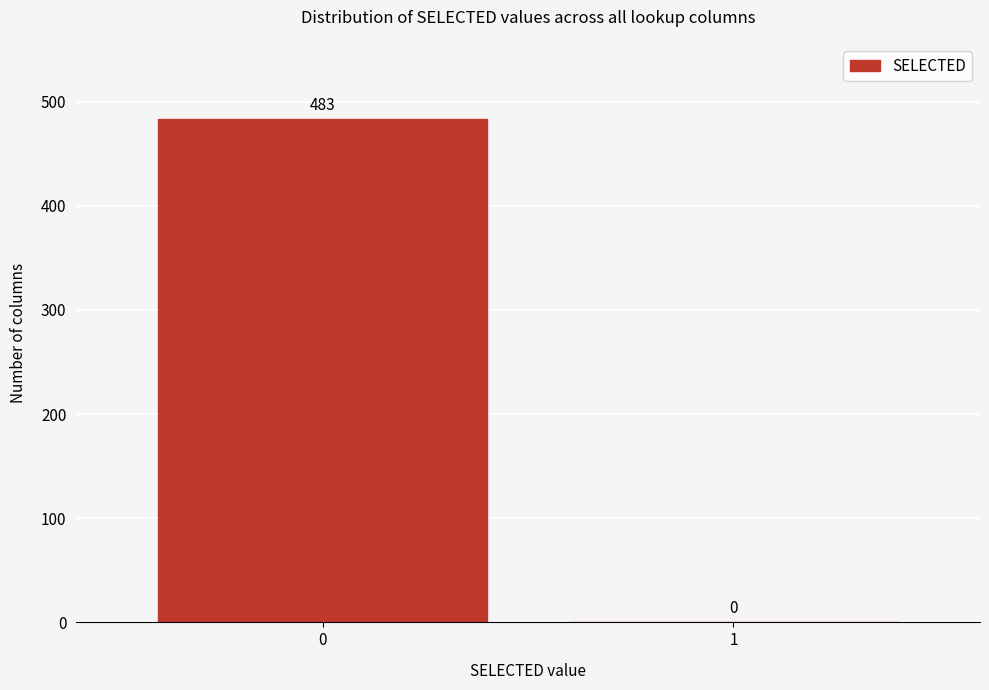

Reading left to right, what are all the values shown in this chart?

0=483	1=0